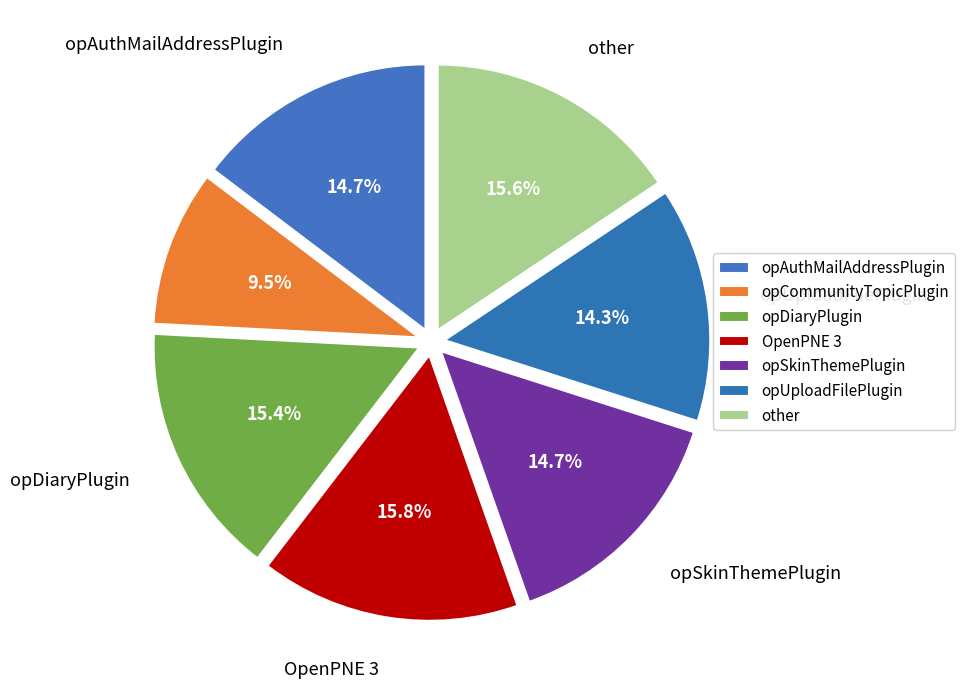

To the nearest percent, what percentage of the pie is OpenPNE 3?

16%